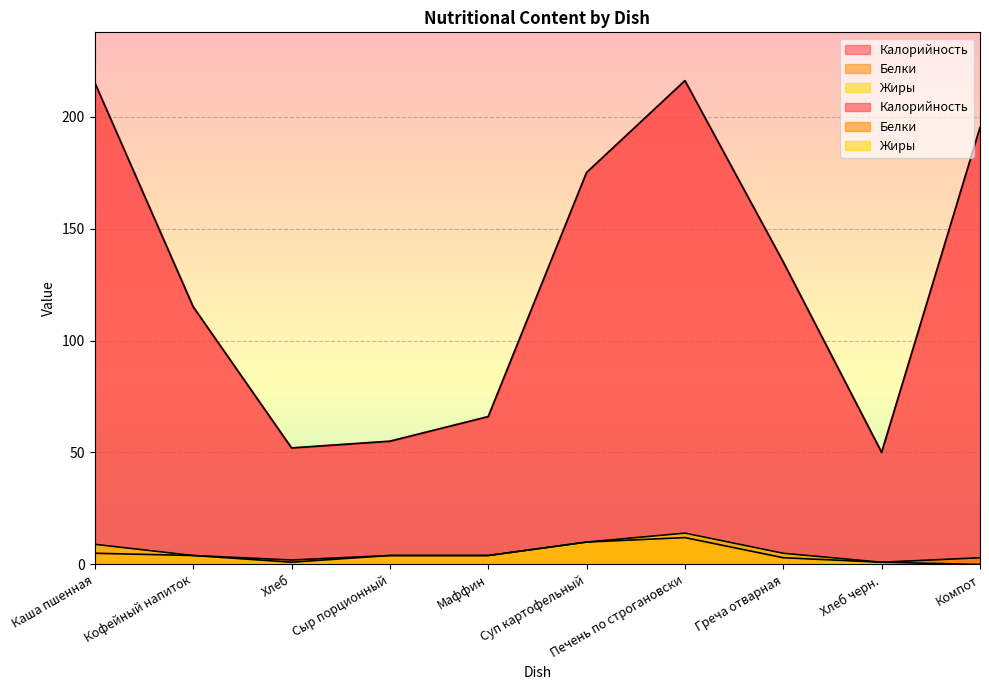

The value of Калорийность at Суп картофельный is 249. True or false?

False